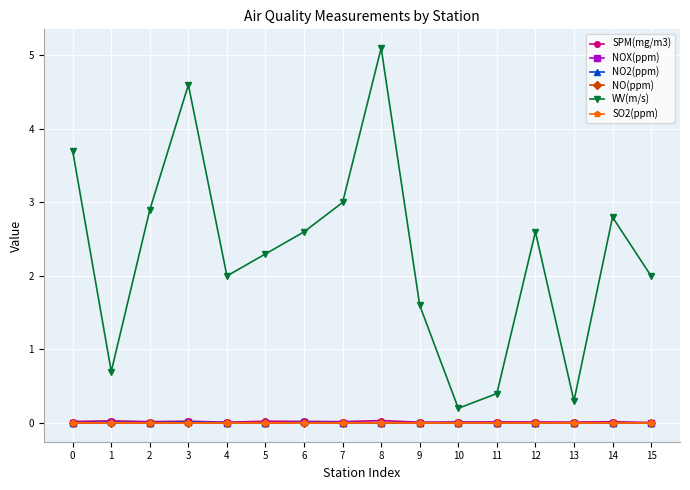

Which category has the highest value in the WV(m/s) series?

8